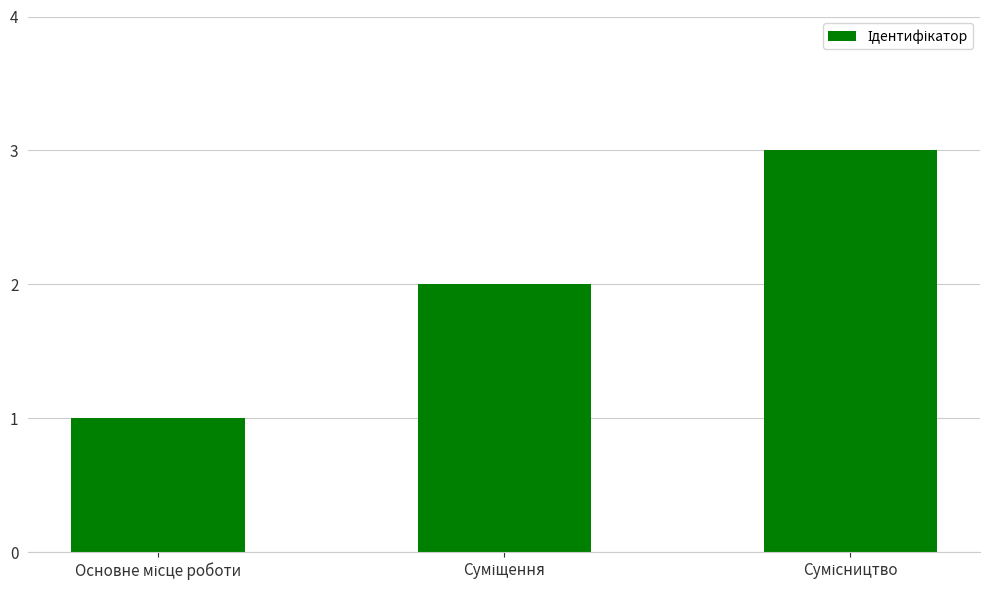

What is the greatest value displayed?

3